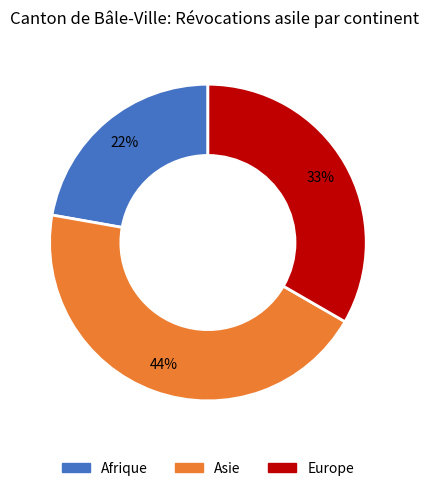

What is the largest slice in the pie chart?

Asie